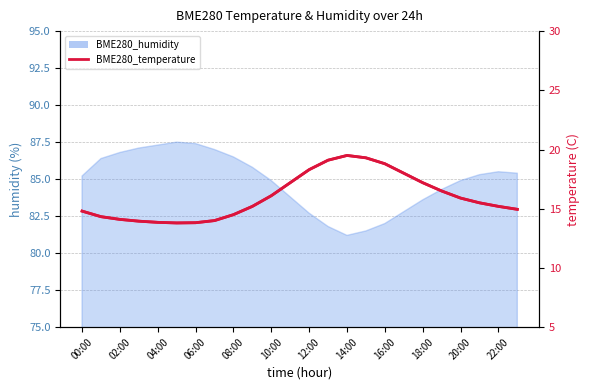

How many data points does each series have?

24